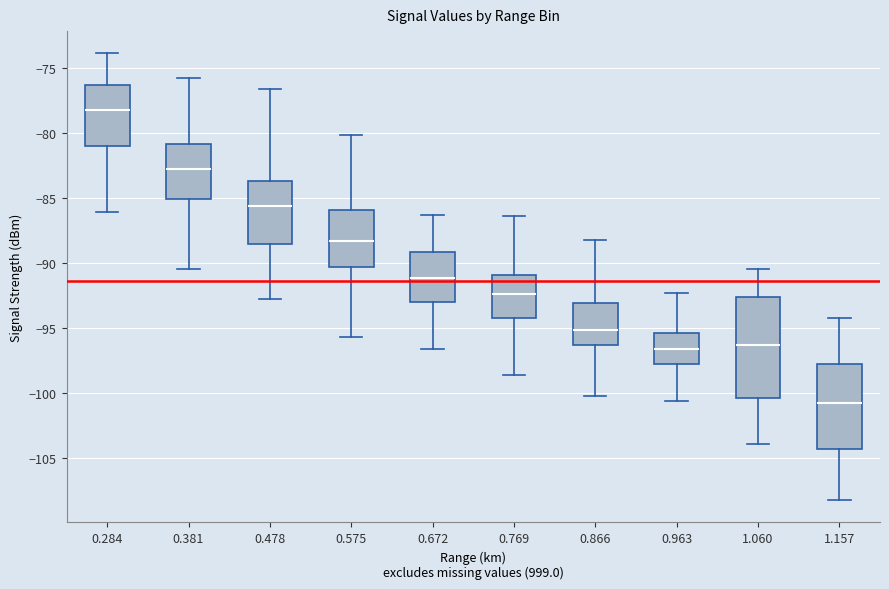

Which box is the tallest, from its lower edge to its upper edge?

1.060